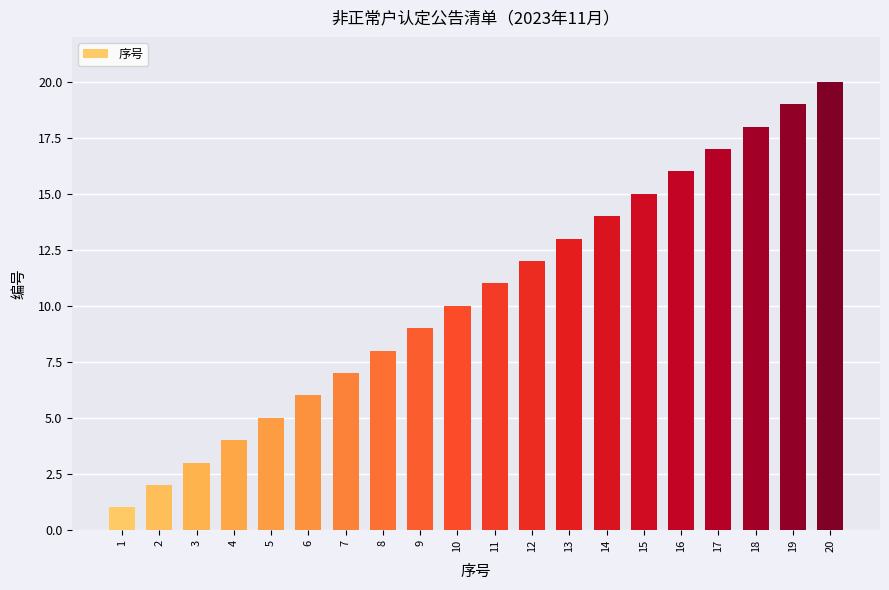

What is the change in value from 2 to 7?

+5